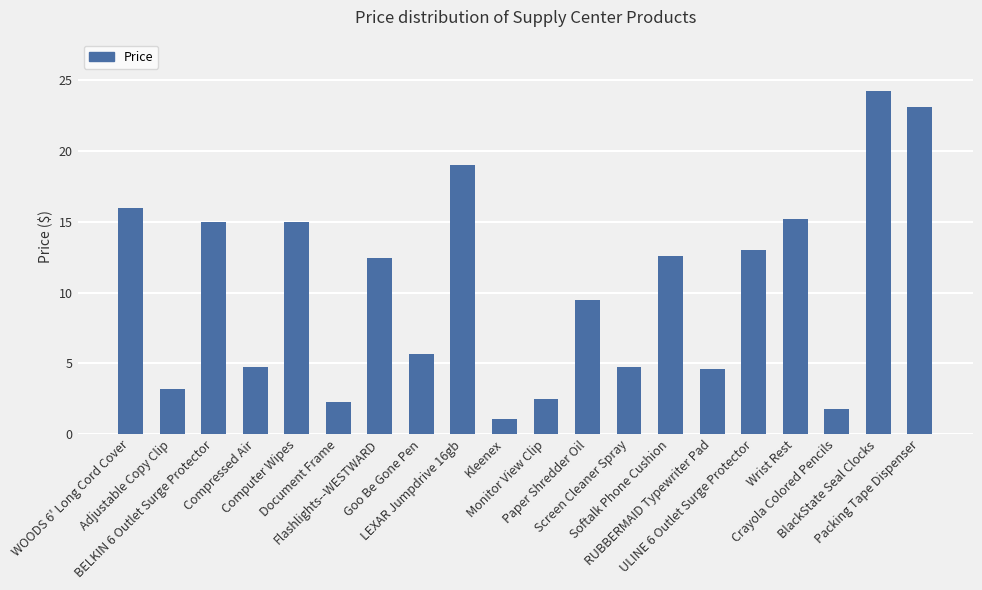

What is the value of the 11th bar from the left?

2.5